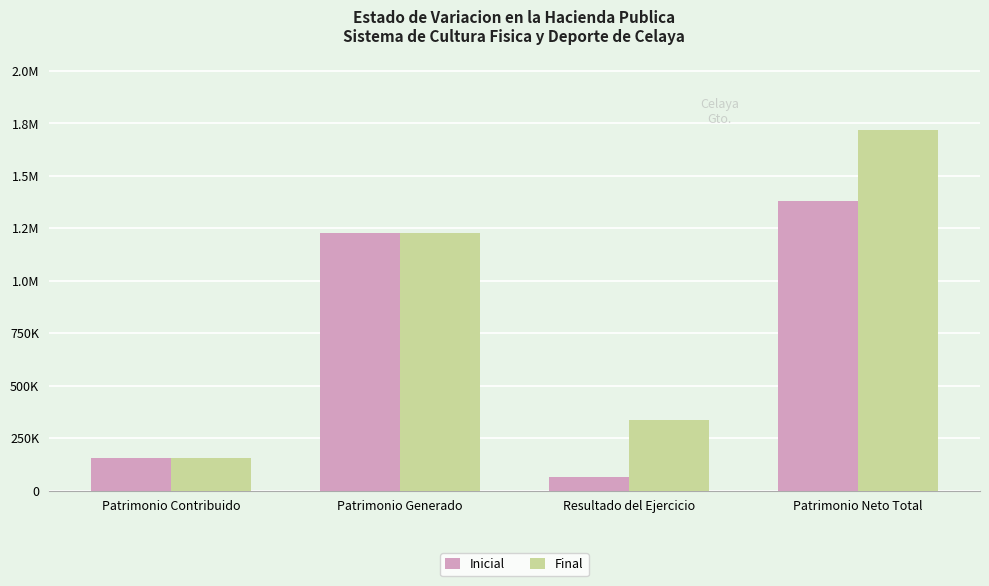

Are the bars horizontal?

No